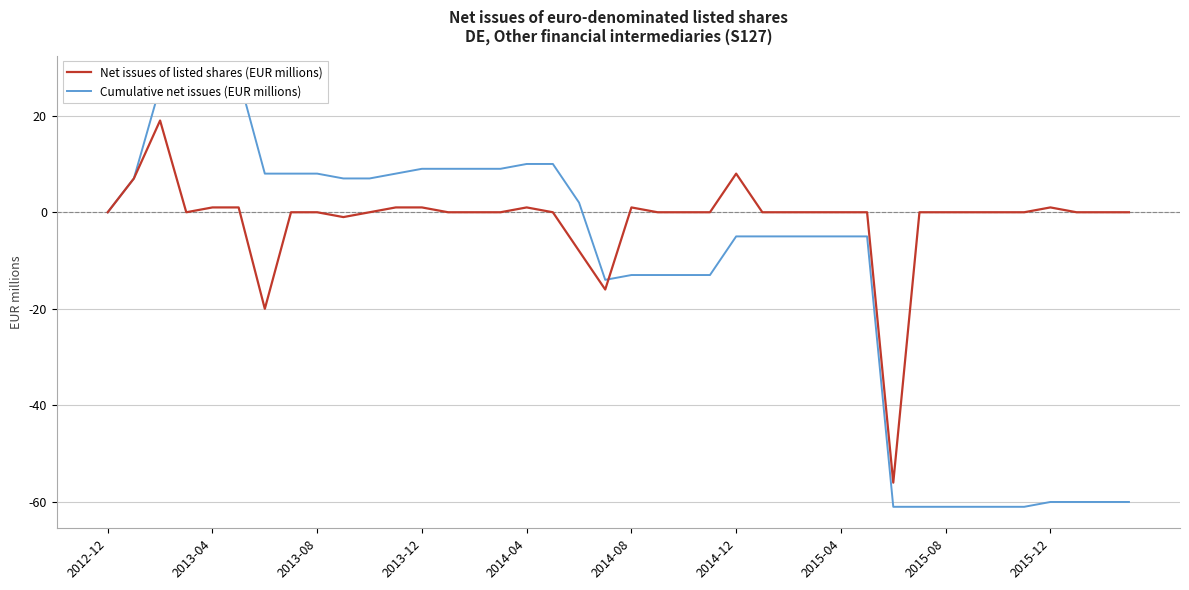

The Net issues of listed shares (EUR millions) series shows 0 at 2013-08. True or false?

True